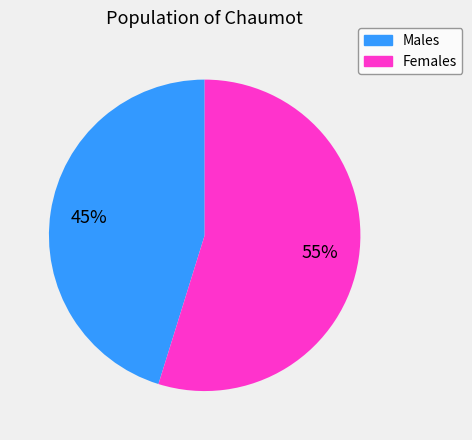

Is there a majority slice in this chart?

Yes